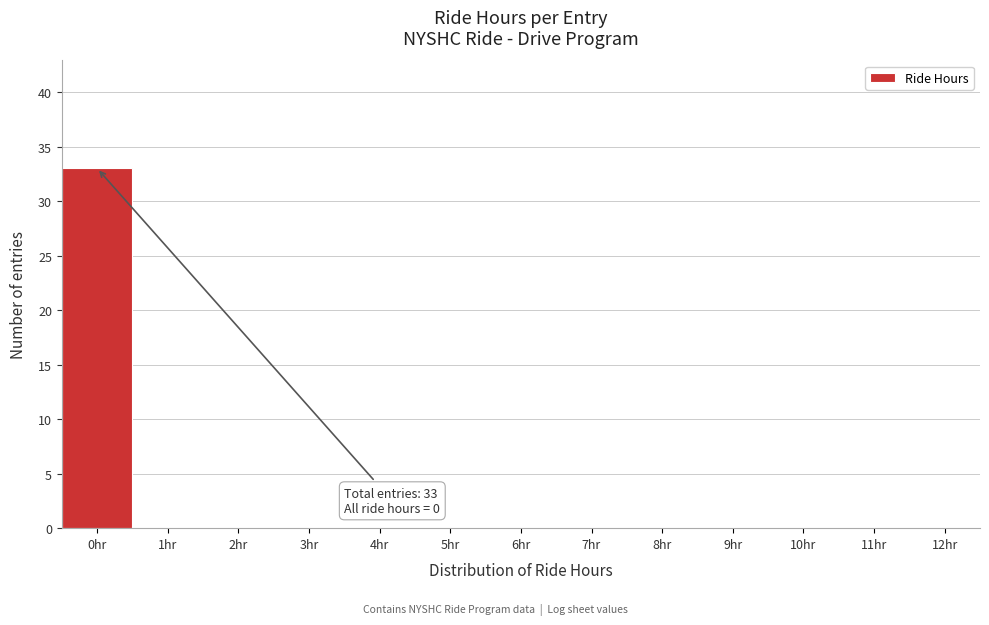

Reading left to right, extract all data points from this chart.

0hr=33	1hr=0	2hr=0	3hr=0	4hr=0	5hr=0	6hr=0	7hr=0	8hr=0	9hr=0	10hr=0	11hr=0	12hr=0